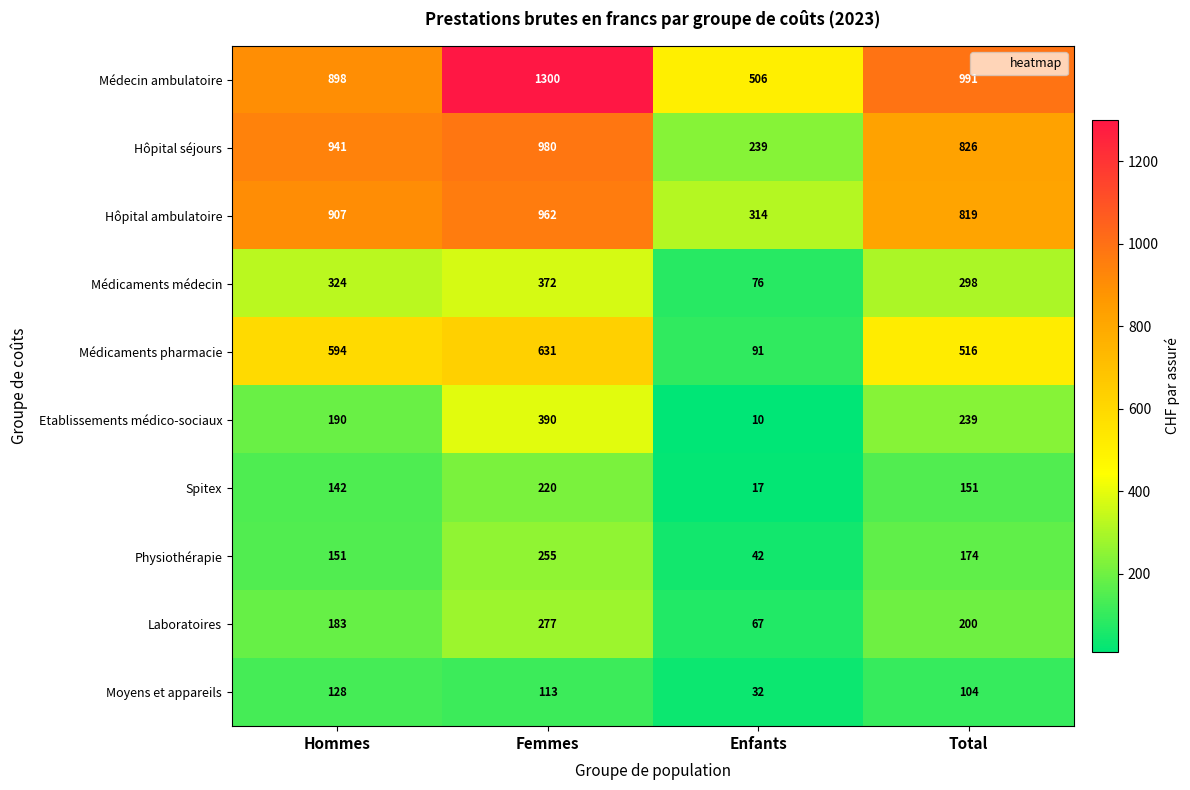

What is the maximum value shown in the chart?

1300